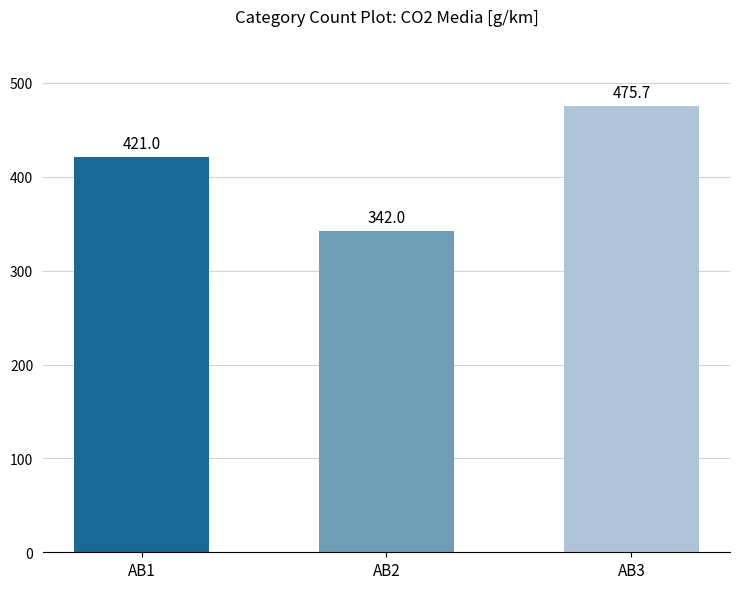

Rank the categories by value from highest to lowest.

AB3, AB1, AB2